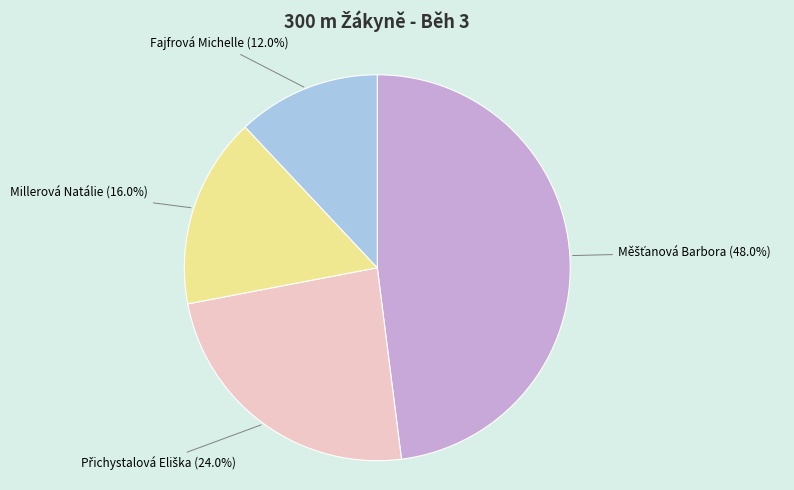

How many segments does this pie chart have?

4